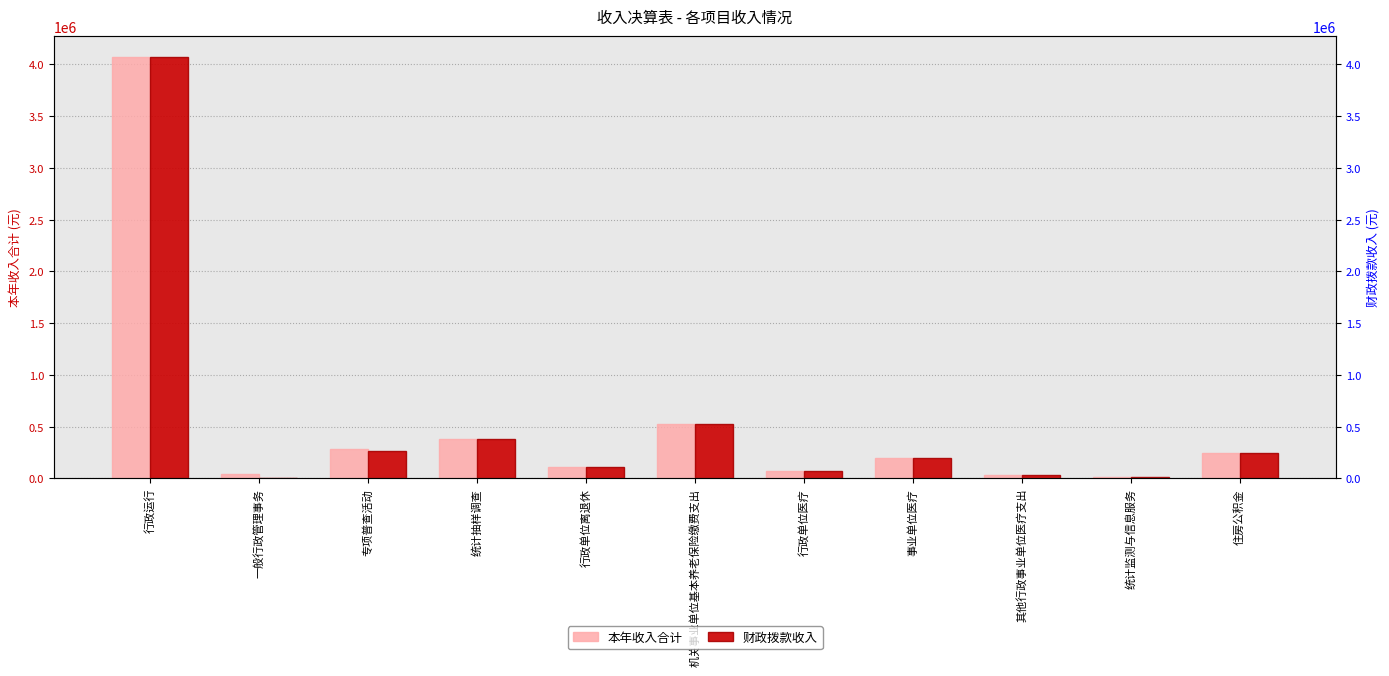

At which category is the sum across all series the highest?

行政运行